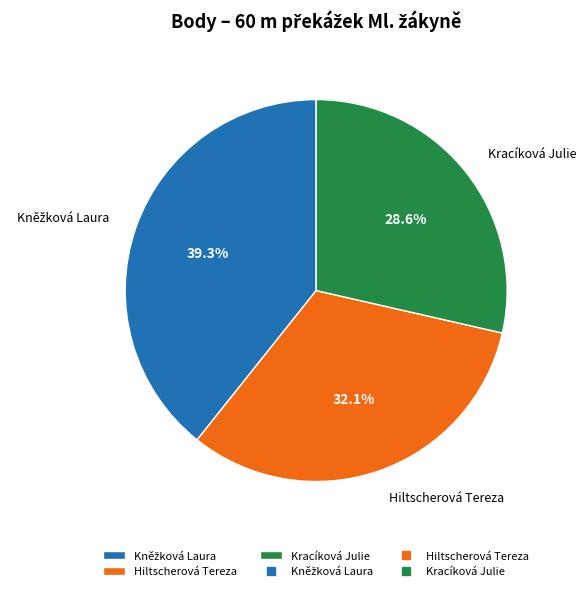

Is there any slice that represents more than half of the pie?

No